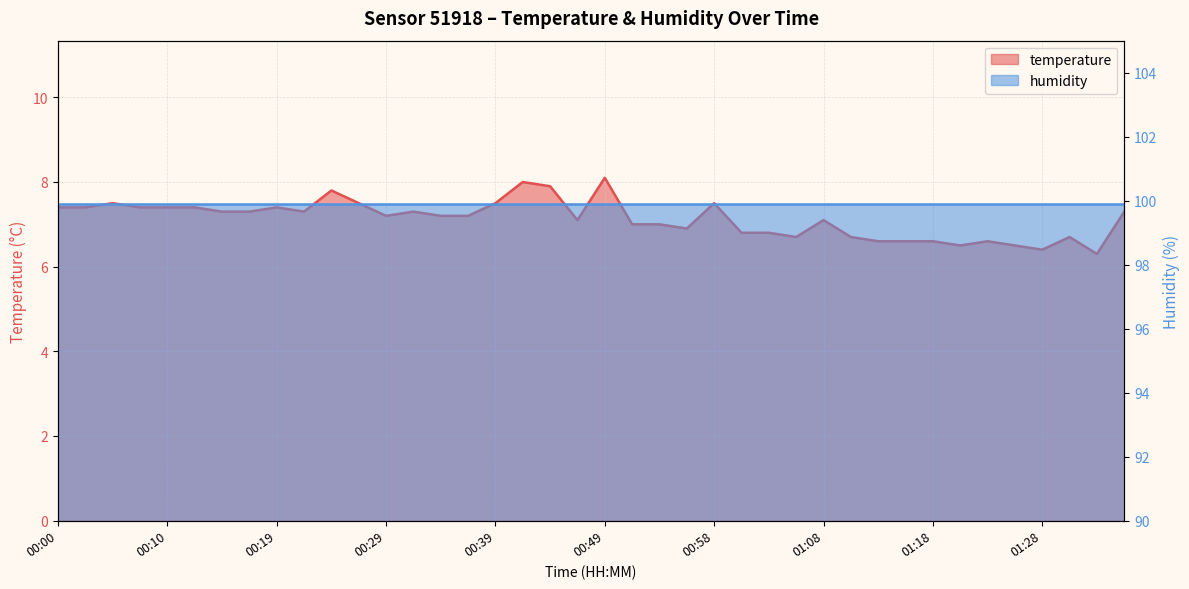

Count the number of values greater than 7.

24